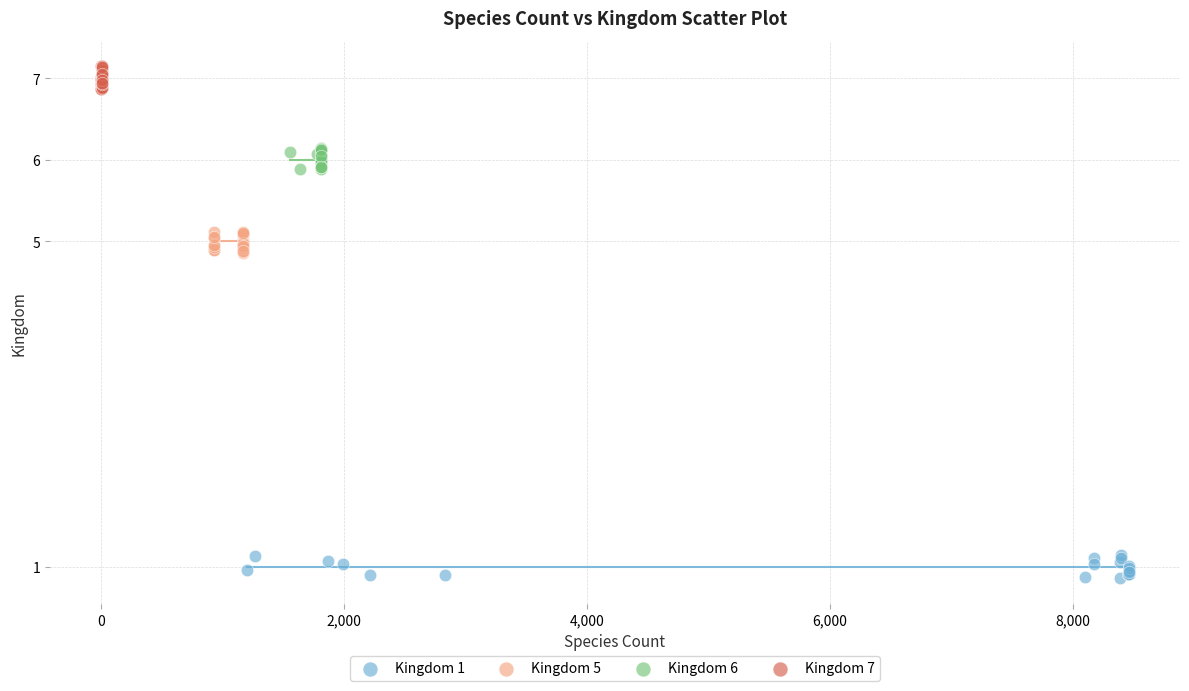

Which series contains the highest Y value?

Kingdom 7